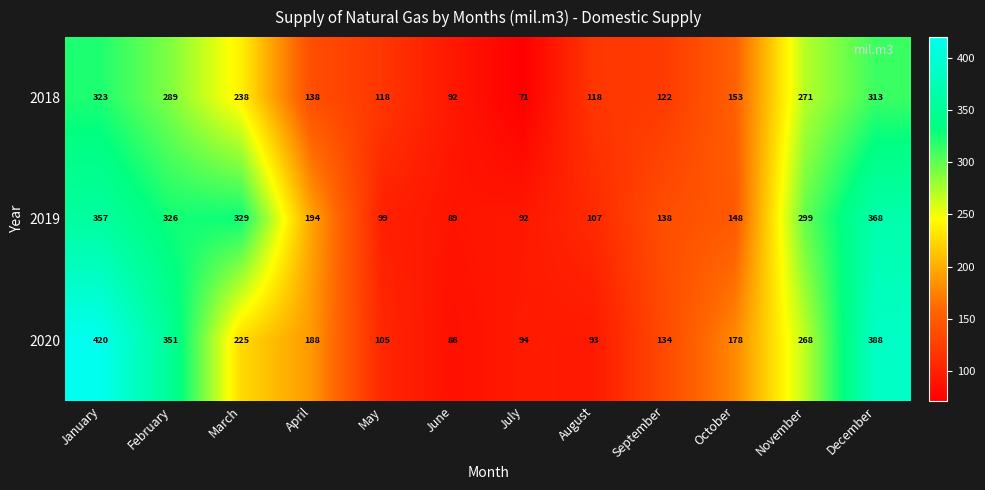

At how many categories does at least one series exceed 135?

8